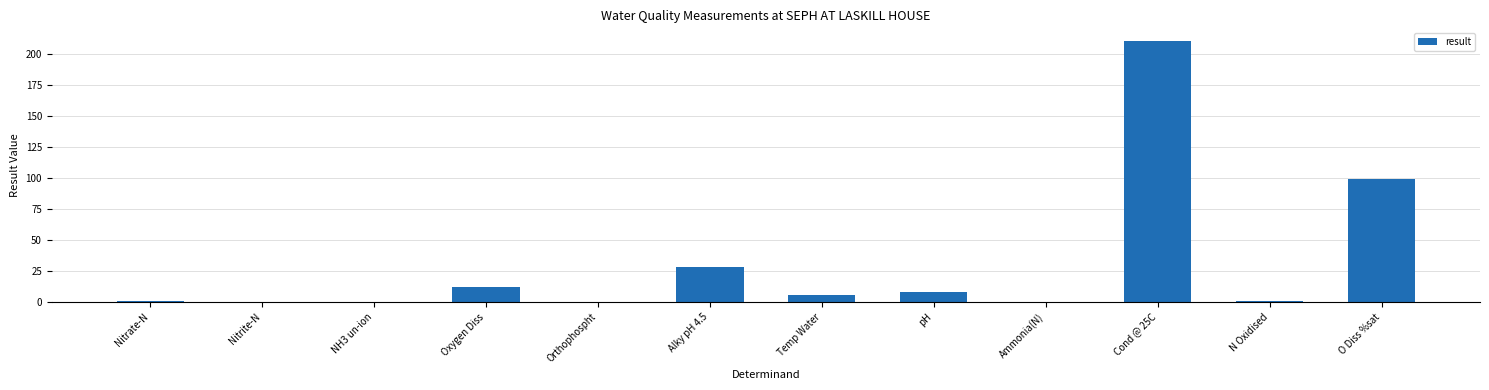

What is the change in value from Alky pH 4.5 to pH?

-19.9